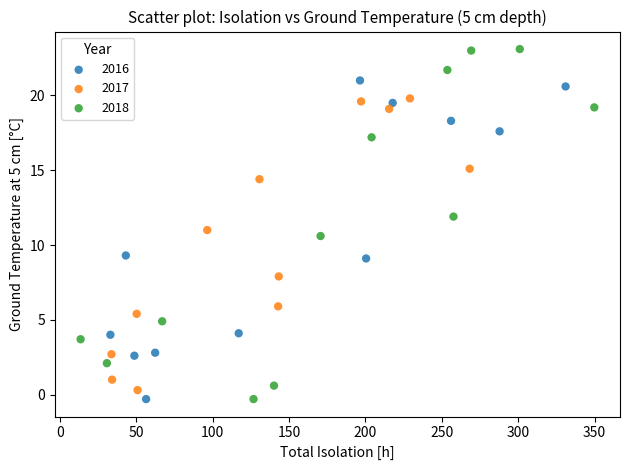

Which series has the widest spread of Y values?

2018